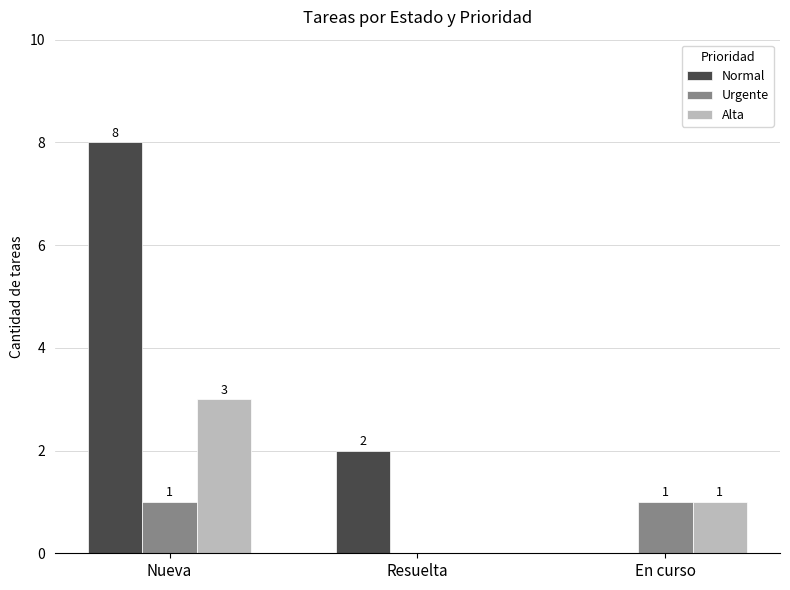

At which label does Normal first exceed 2?

Nueva